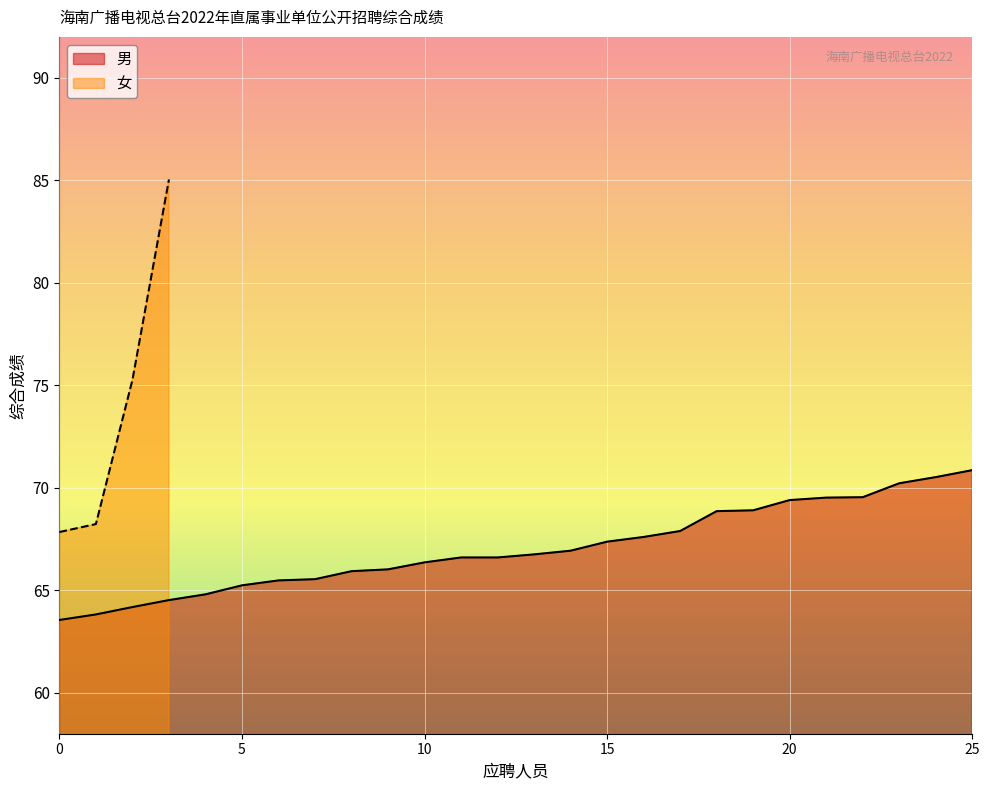

What is the minimum value for 女?

67.8